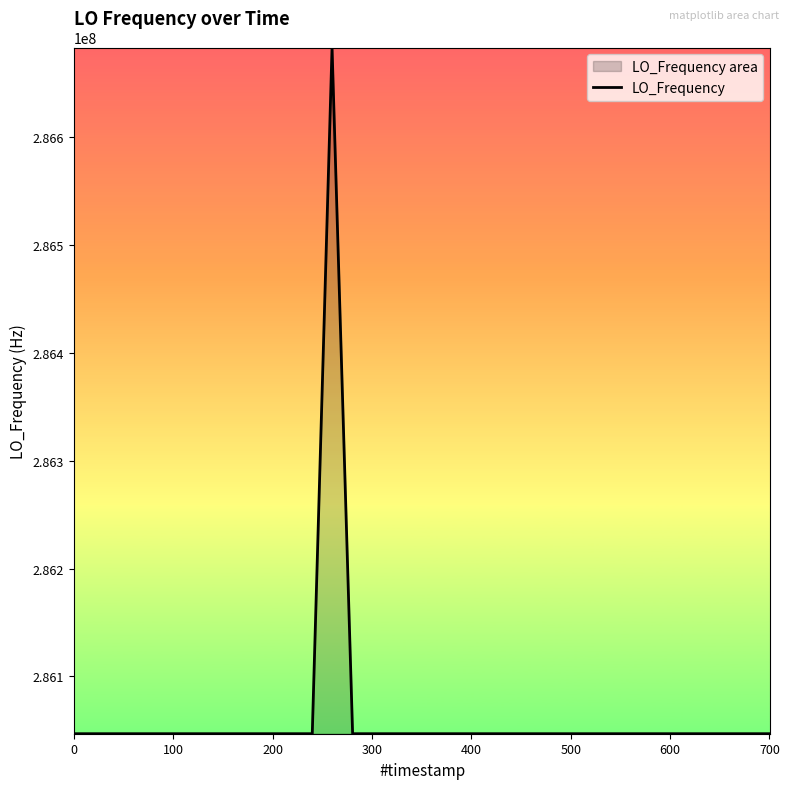

What is the difference between the maximum and minimum values?

635707.6